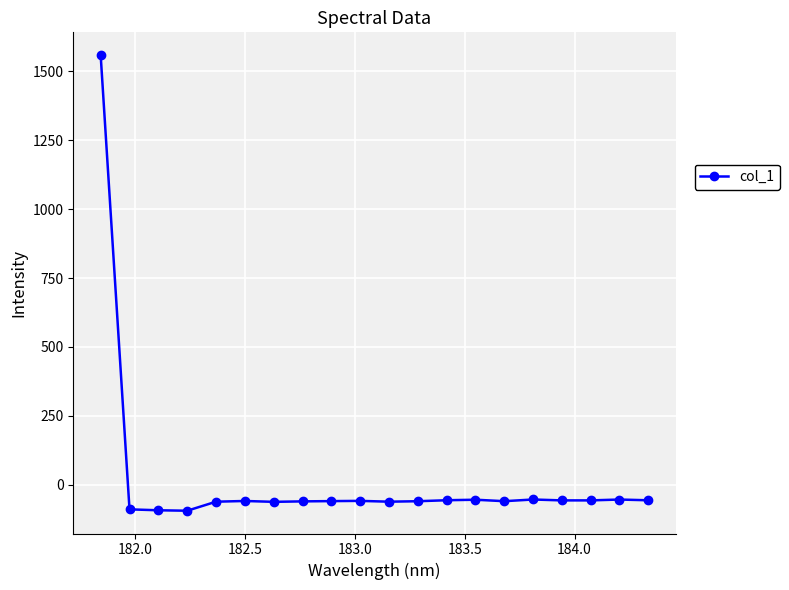

True or false: the data has more than 2 interior local peaks.

True